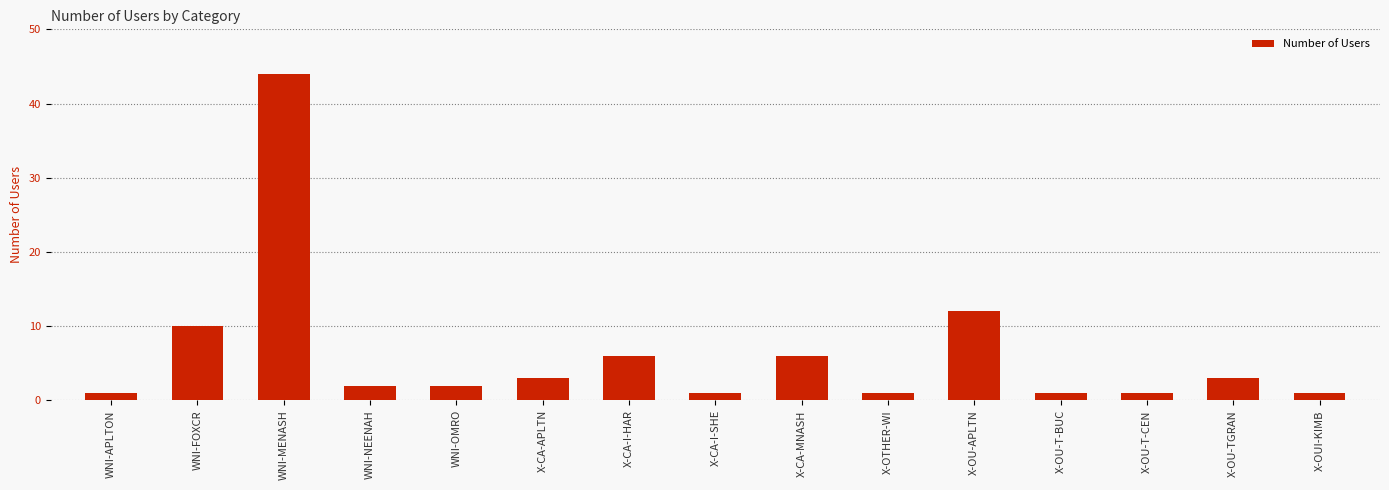

What is the label of the 9th bar from the left?

X-CA-MNASH